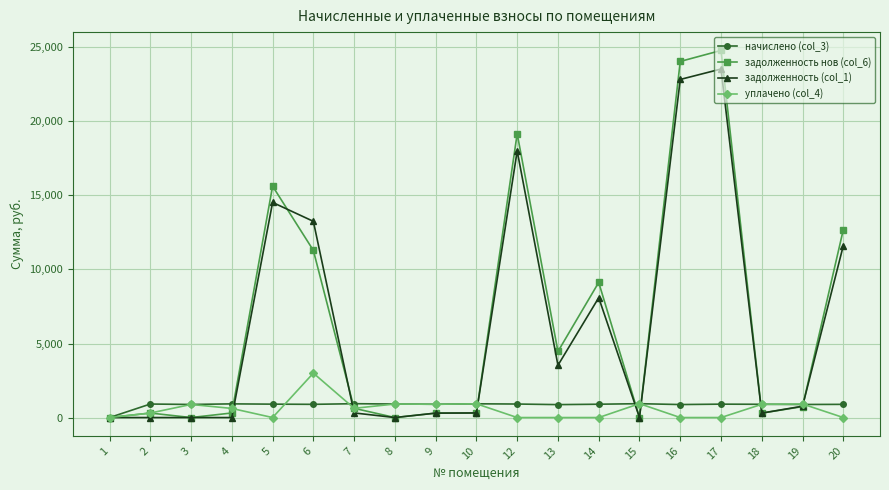

What is the difference between the уплачено (col_4) values at 20 and 18?

895.2